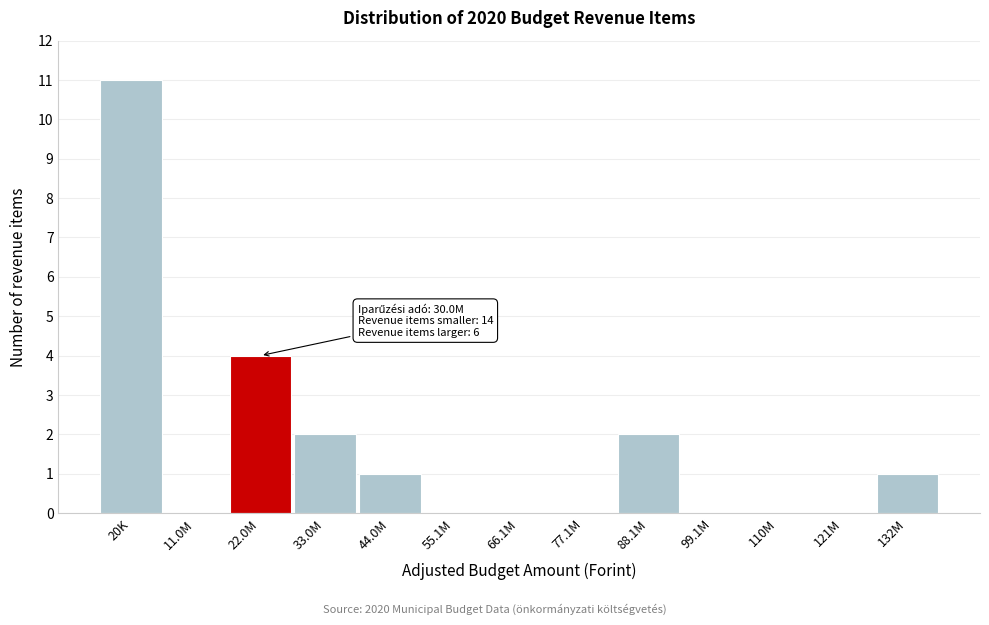

Reading right to left, list all the values displayed in this chart.

132M=1	121M=0	110M=0	99.1M=0	88.1M=2	77.1M=0	66.1M=0	55.1M=0	44.0M=1	33.0M=2	22.0M=4	11.0M=0	20K=11